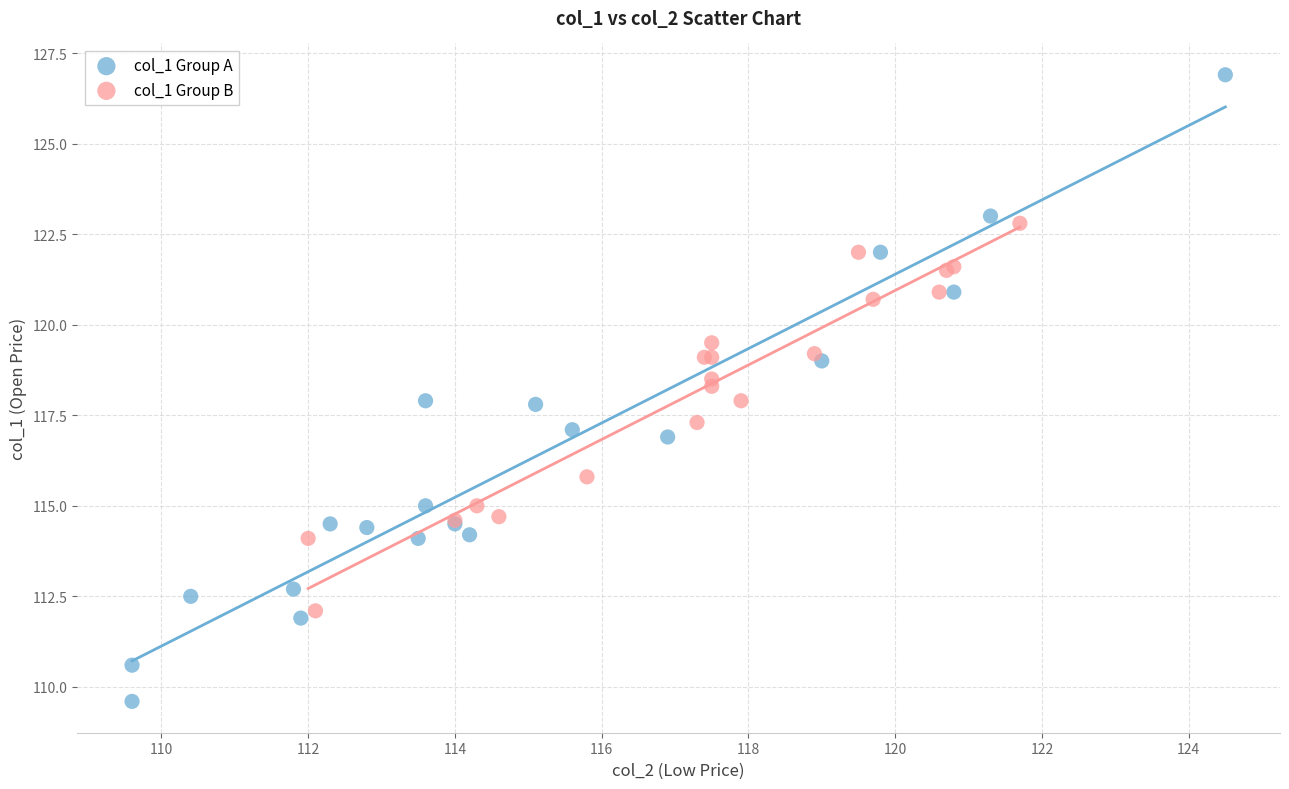

Which series contains the lowest Y value?

col_1 Group A